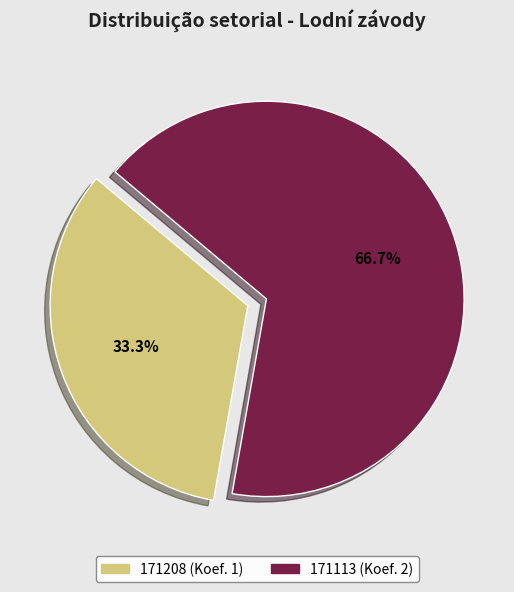

Rank the categories by value from highest to lowest.

171113, 171208